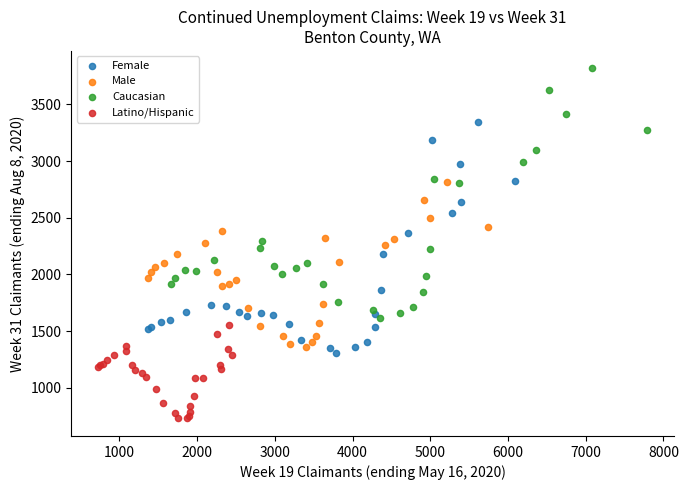

What are all the series names shown in the legend?

Female, Male, Caucasian, Latino/Hispanic